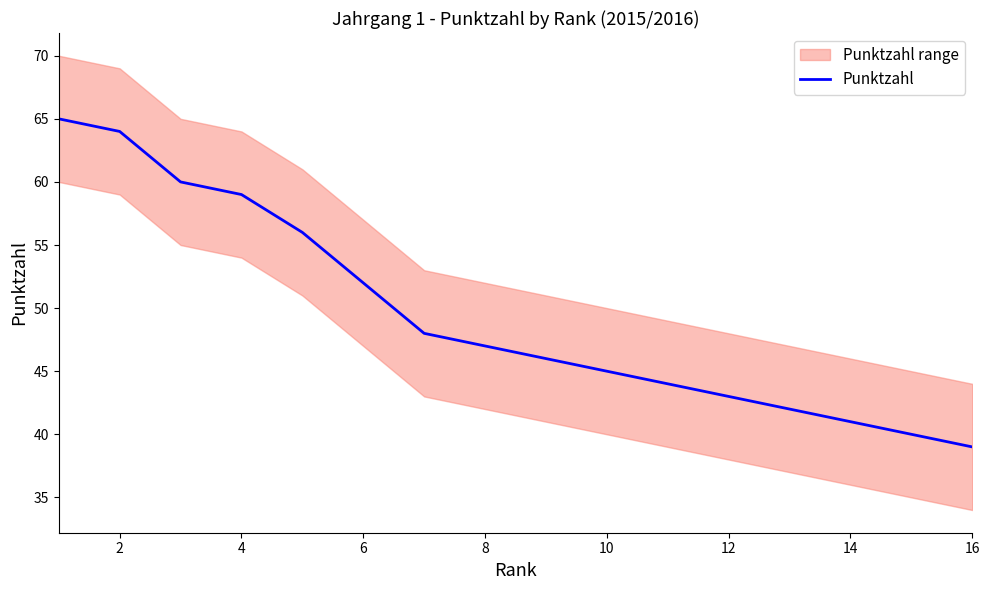

The value of Punktzahl at 14 is 59. True or false?

False